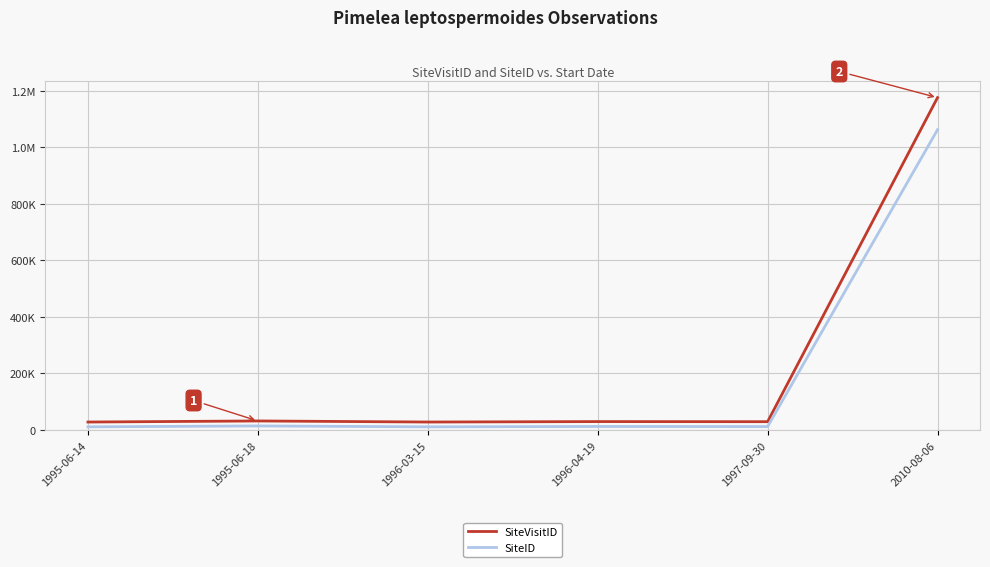

What position from the left is 2010-08-06?

6